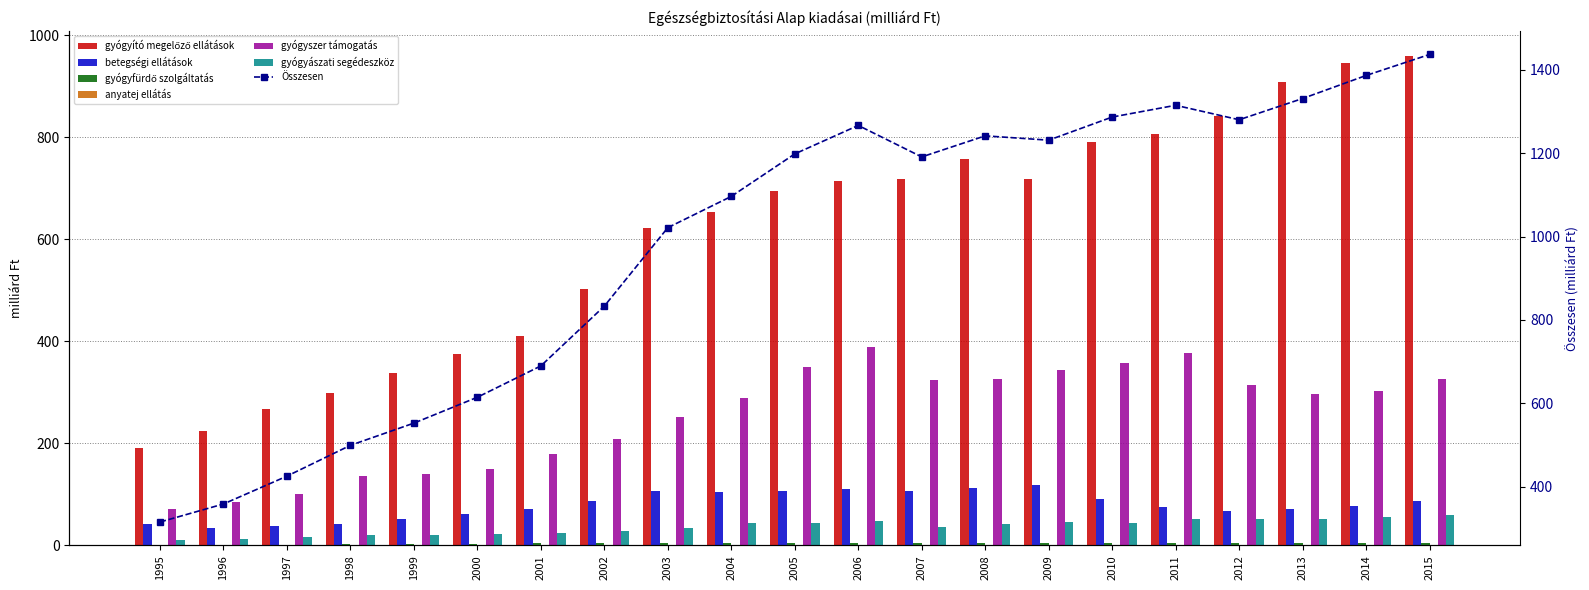

At which label does gyógyító megelőző ellátások reach its minimum?

1995